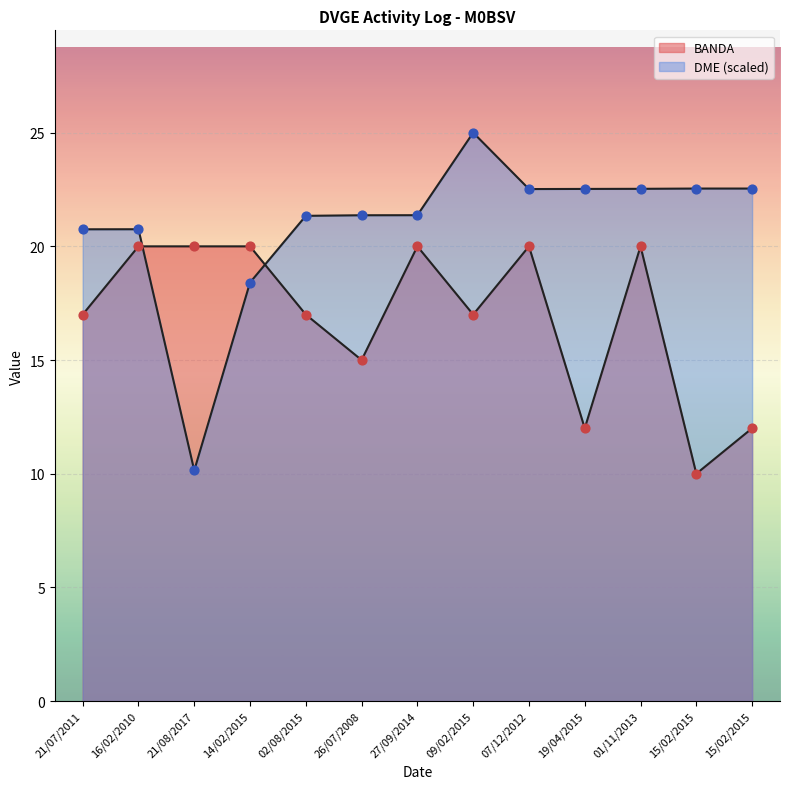

Is the value of BANDA at 15/02/2015 greater than the value of DME at 21/07/2011?

No